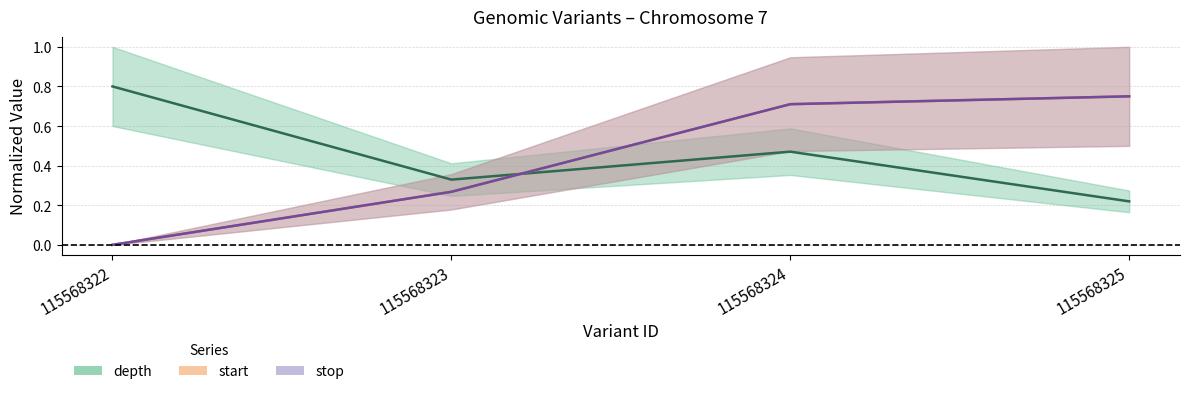

Reading right to left, transcribe all the data shown in this chart.

depth: 115568325=0.2	115568324=0.5	115568323=0.3	115568322=0.8
start: 115568325=0.8	115568324=0.7	115568323=0.3	115568322=0.0
stop: 115568325=0.8	115568324=0.7	115568323=0.3	115568322=0.0